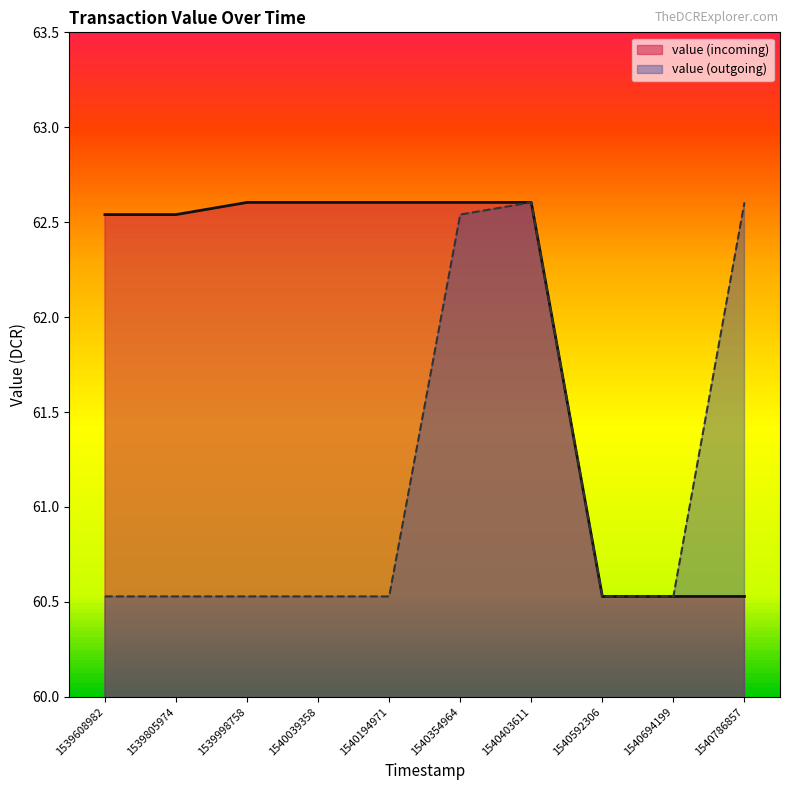

How many value (incoming) values are between 60 and 62?

3